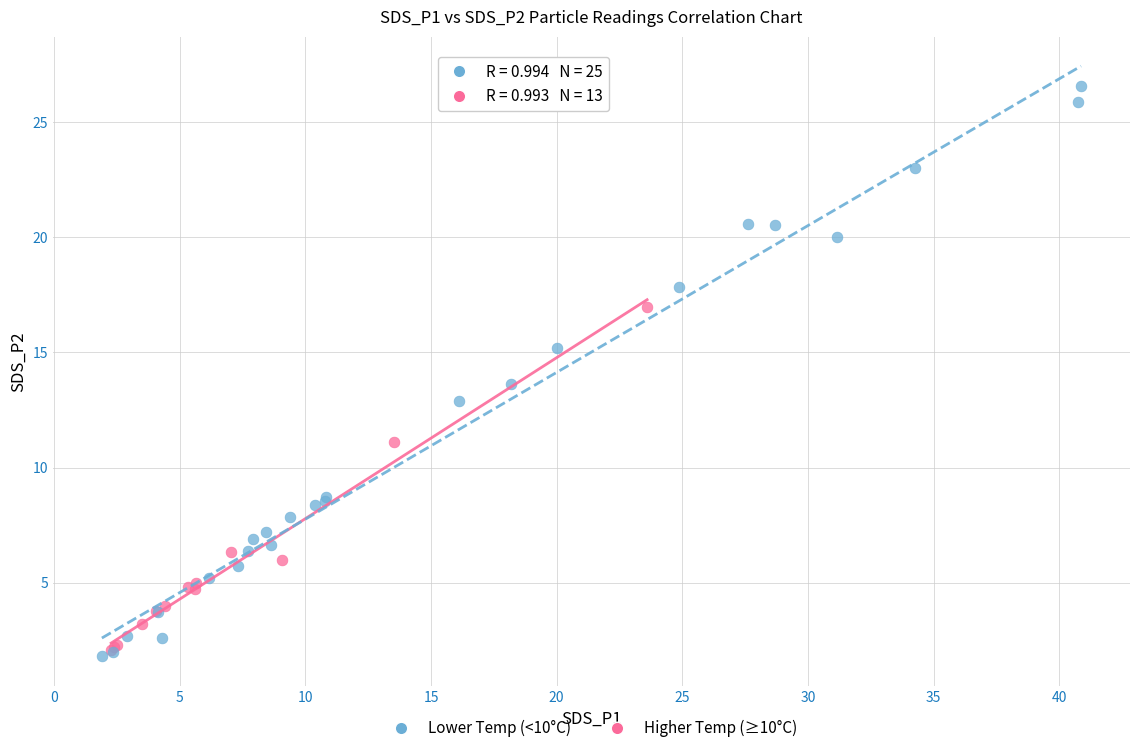

Which series contains the highest Y value?

Lower Temp (<10°C)